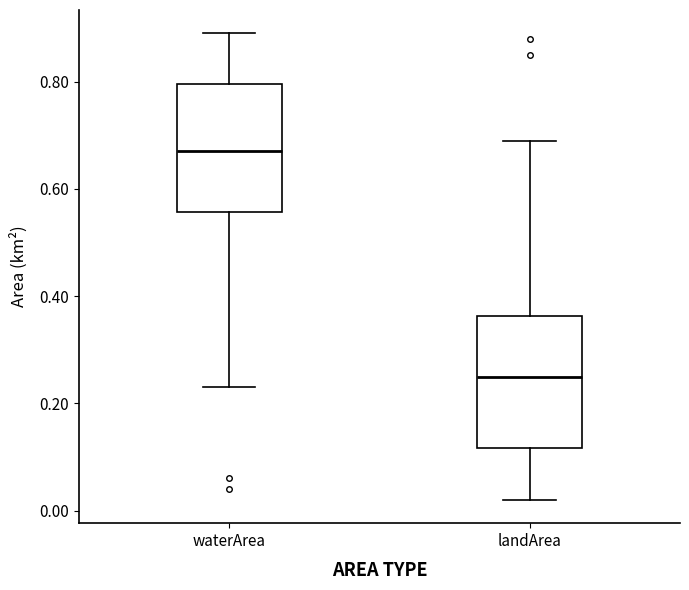

Reading left to right, read every box against the y-axis: the position of its median line, the range the box covers, and the ends of its whiskers. The values are not printed on the chart, so give them approximately, as read against the axis.

waterArea: median 0.68, box 0.56 to 0.80, whiskers 0.24 to 0.90
landArea: median 0.26, box 0.12 to 0.36, whiskers 0.02 to 0.70